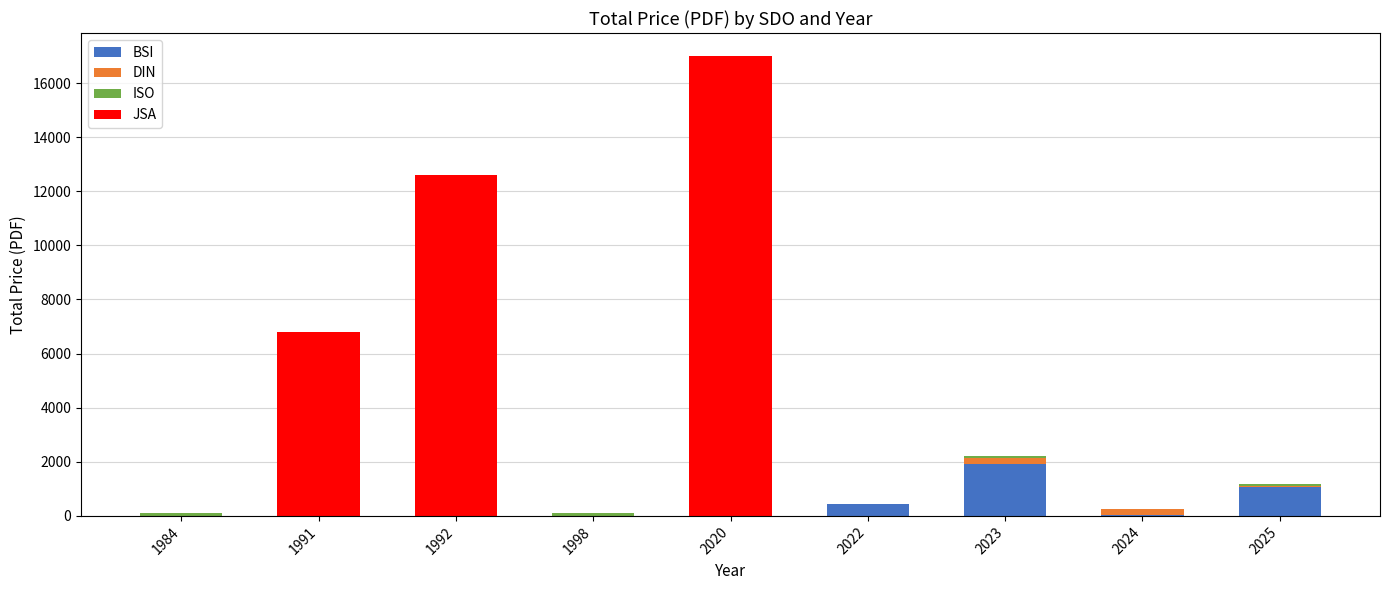

What is the sum of all BSI values?

3430.0